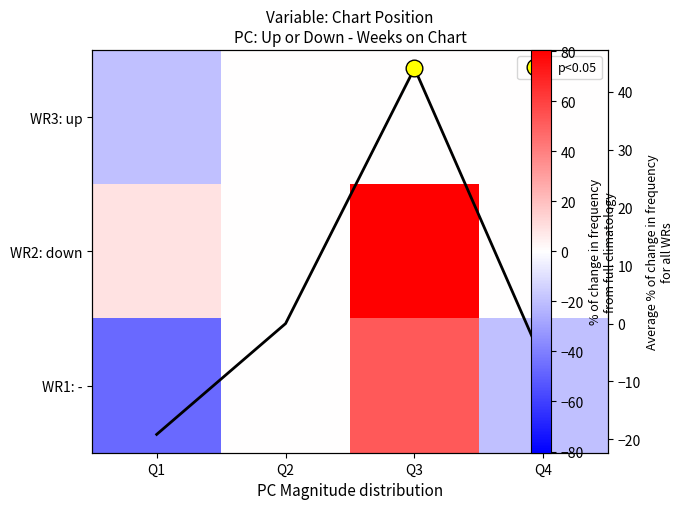

Is it true that WR3: up equals 0.0 at Q4?

True